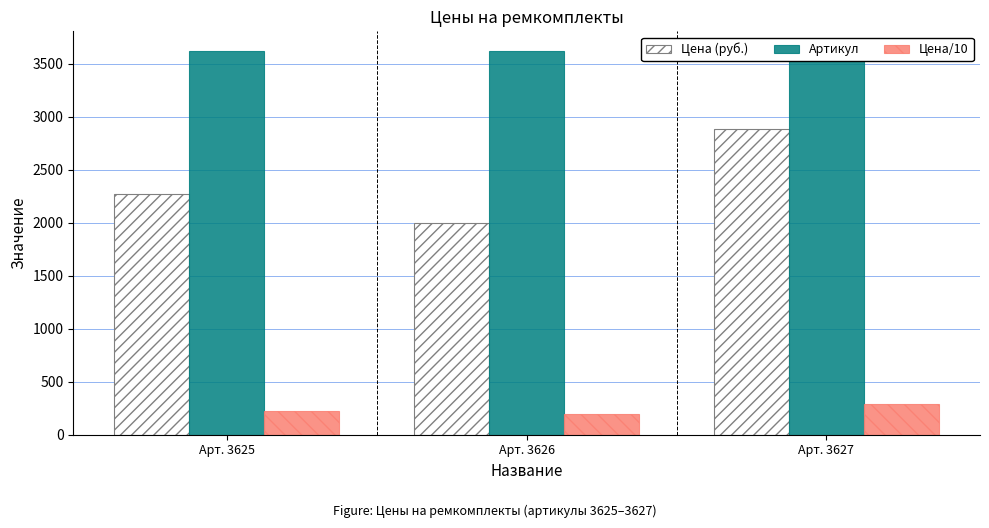

True or false: Цена (руб.) has a value of 3358.3 at Арт. 3626.

False